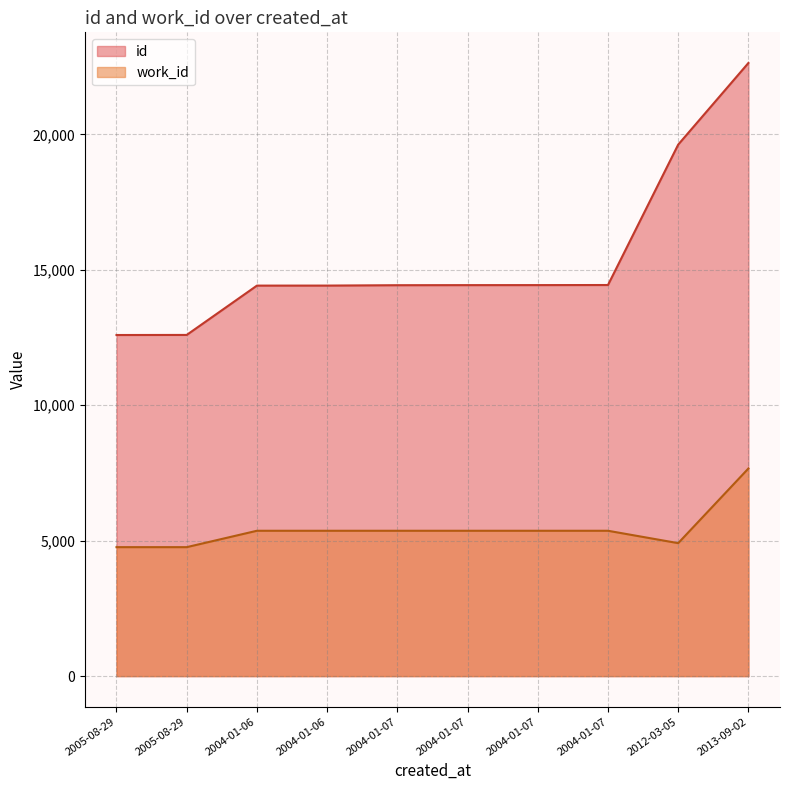

Does the chart have visible grid lines?

Yes